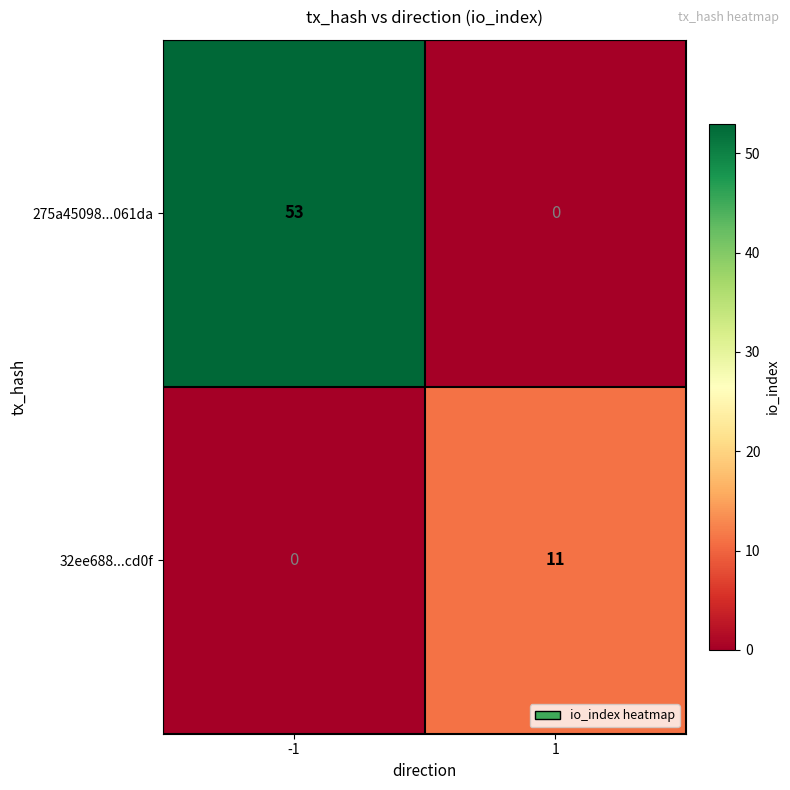

Count the number of data series in this chart.

2